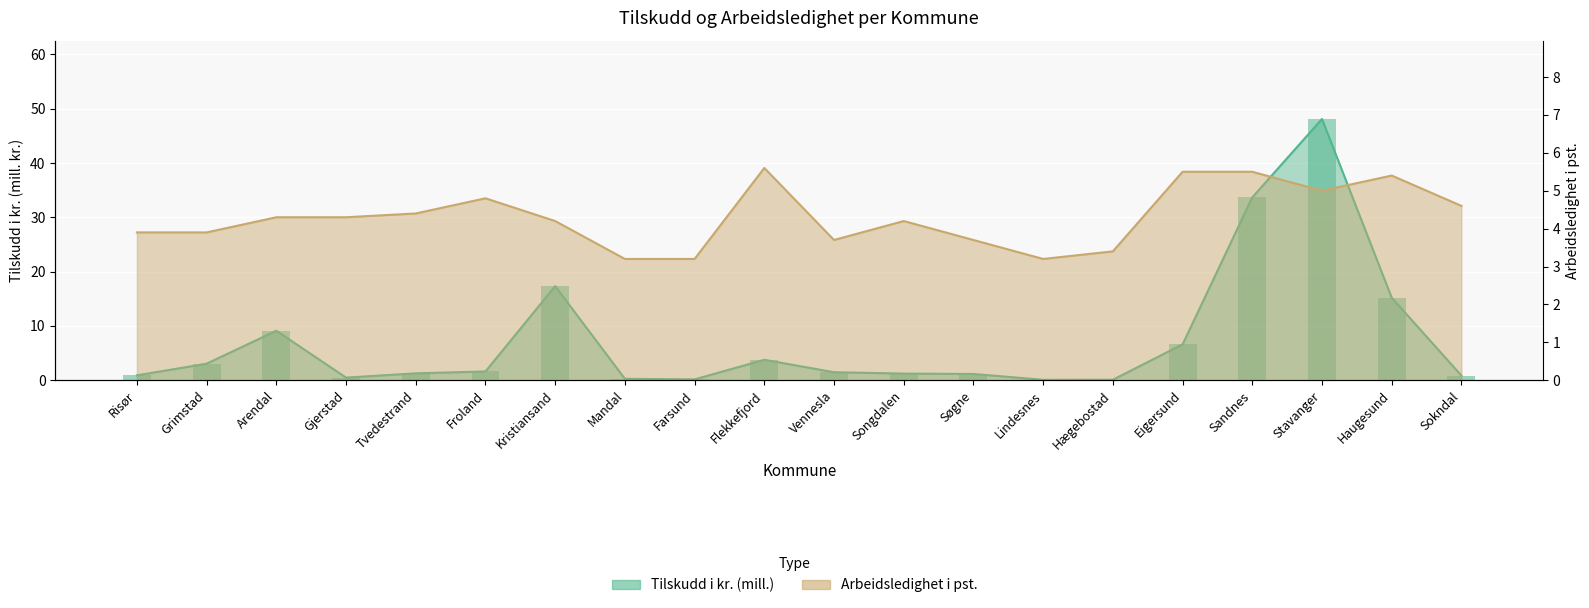

True or false: tilskudd has a value of 2.9 at Eigersund.

False